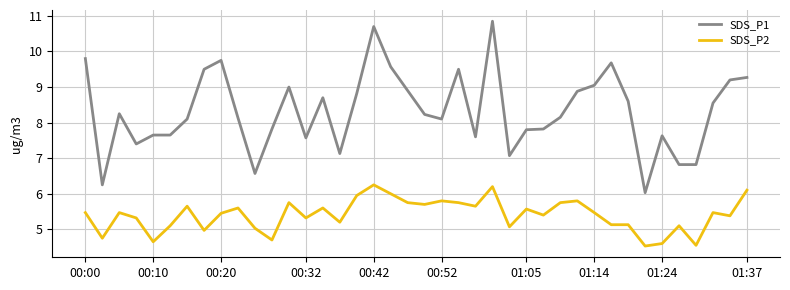

What is the difference between the maximum and minimum values in the SDS_P2 series?

1.7